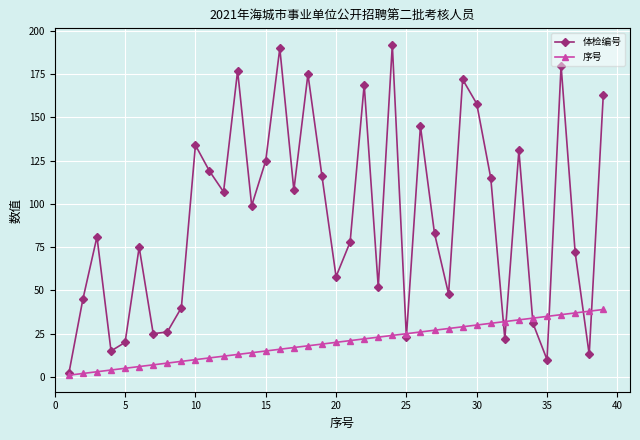

Which series has the largest range (max minus min)?

体检编号